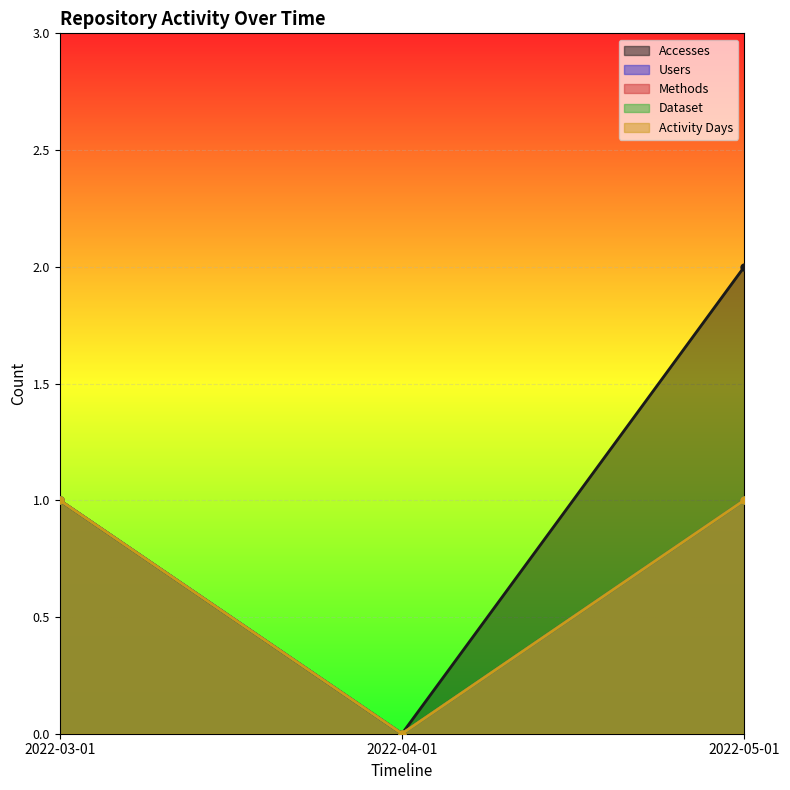

What is the greatest value displayed?

2